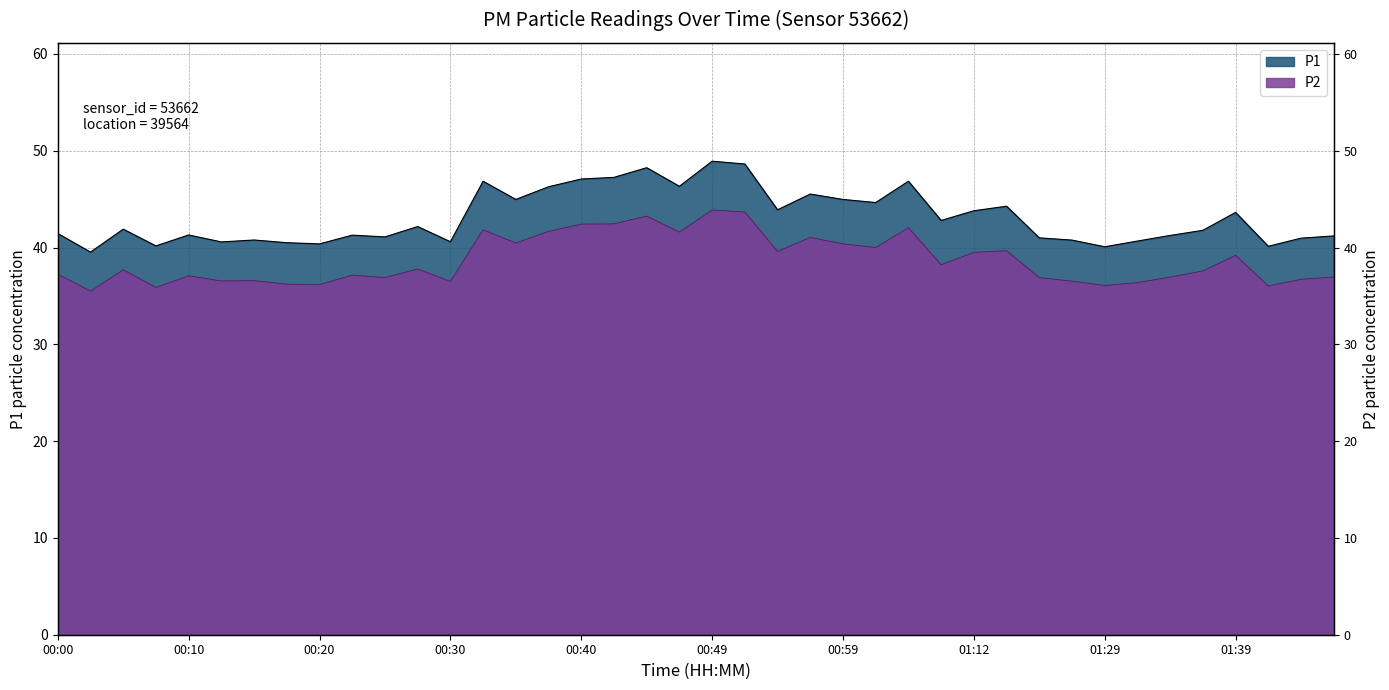

Reading left to right, transcribe all the data shown in this chart.

P1: 41.5	39.5	41.9	40.2	41.3	40.6	40.8	40.5	40.4	41.3	41.1	42.2	40.6	46.9	45.0	46.3	47.1	47.2	48.2	46.3	48.9	48.6	43.9	45.5	45.0	44.6	46.9	42.8	43.8	44.3	41.0	40.8	40.1	40.7	41.2	41.8	43.6	40.1	41.0	41.2
P2: 37.2	35.5	37.7	35.9	37.1	36.5	36.6	36.2	36.2	37.1	36.9	37.8	36.5	41.8	40.5	41.7	42.4	42.5	43.2	41.6	43.9	43.7	39.6	41.0	40.4	40.0	42.0	38.2	39.5	39.7	36.9	36.5	36.1	36.4	37.0	37.6	39.2	36.0	36.7	37.0